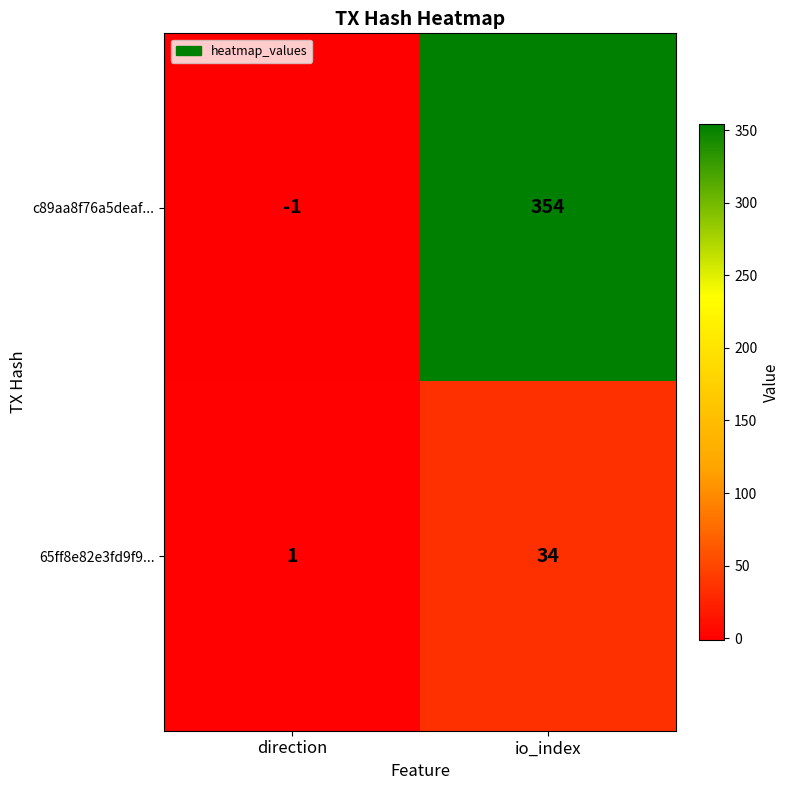

Which series has the largest range (max minus min)?

c89aa8f76a5deaf...